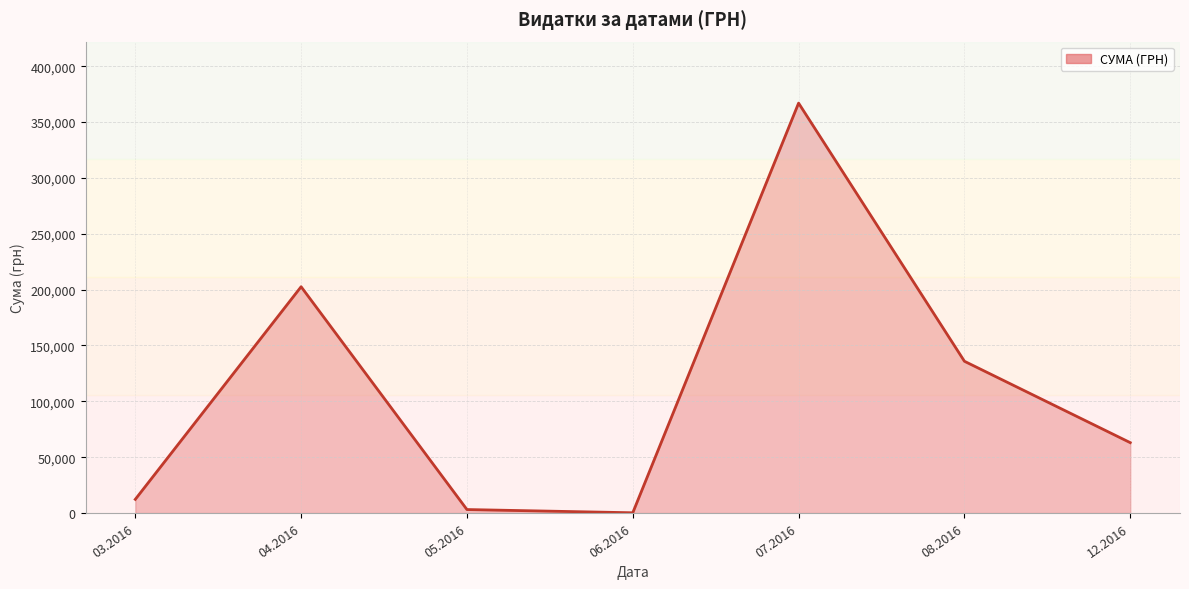

Reading left to right, list all the values displayed in this chart.

12255.4	202582.7	3134.7	240.0	366938.8	135864.7	63015.0